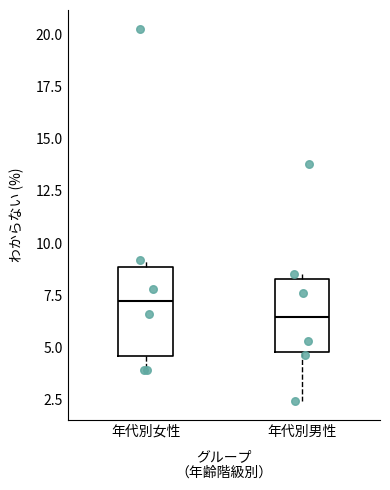

Which box has the highest median line?

年代別女性